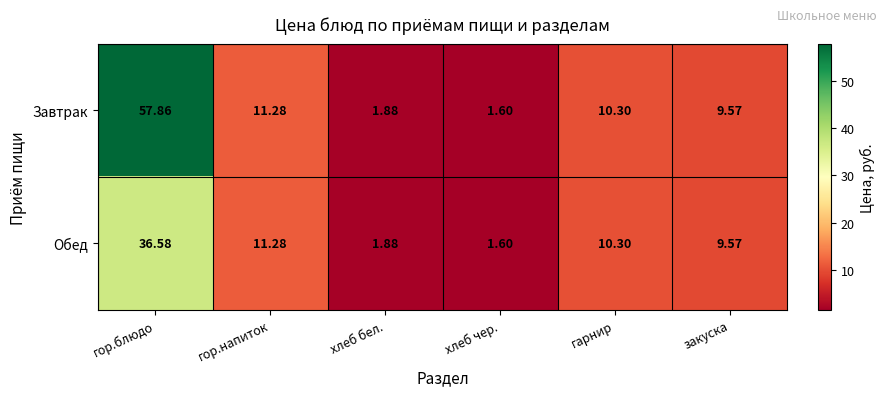

List the labels in order of Завтрак value, largest first.

гор.блюдо, гор.напиток, гарнир, закуска, хлеб бел., хлеб чер.